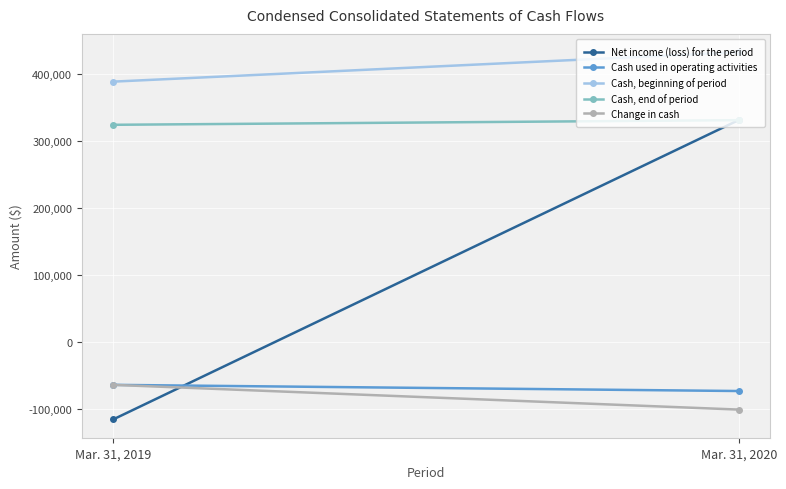

Rank the categories by Cash used in operating activities value from lowest to highest.

Mar. 31, 2020, Mar. 31, 2019